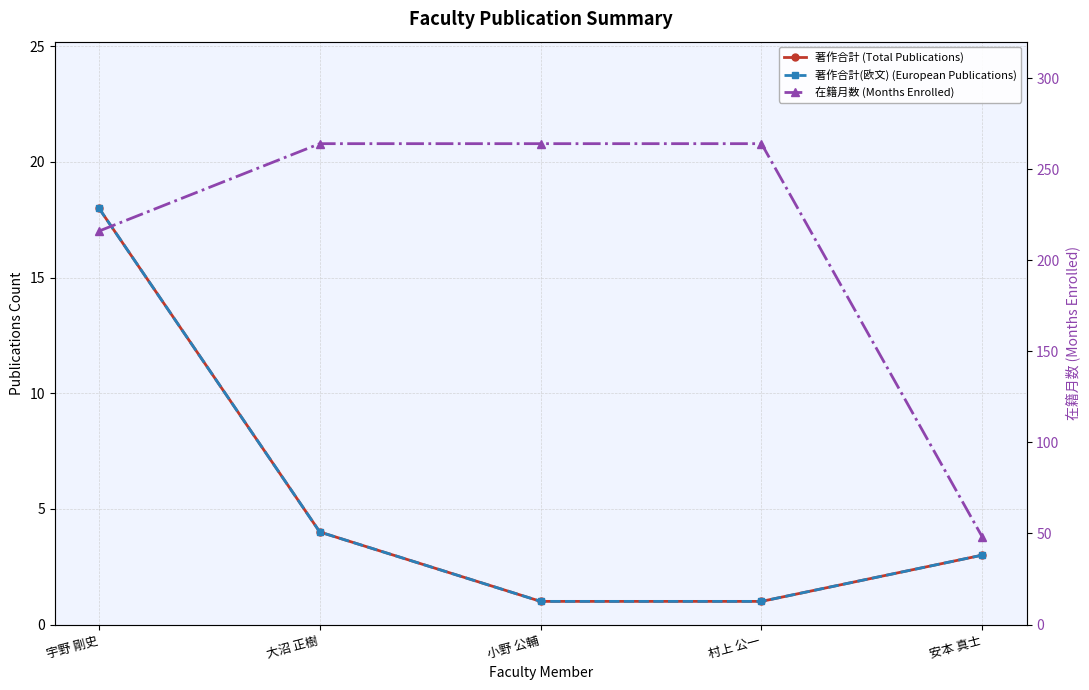

Which series has the largest range (max minus min)?

在籍月数 (Months Enrolled)